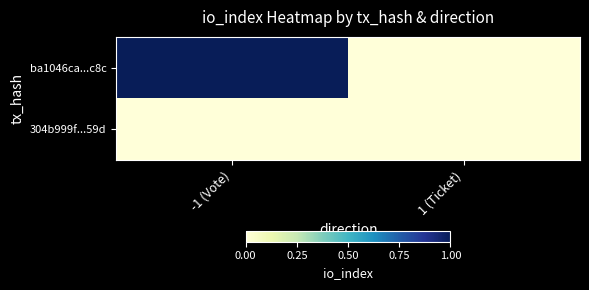

At which category is the sum across all series the highest?

-1 (Vote)